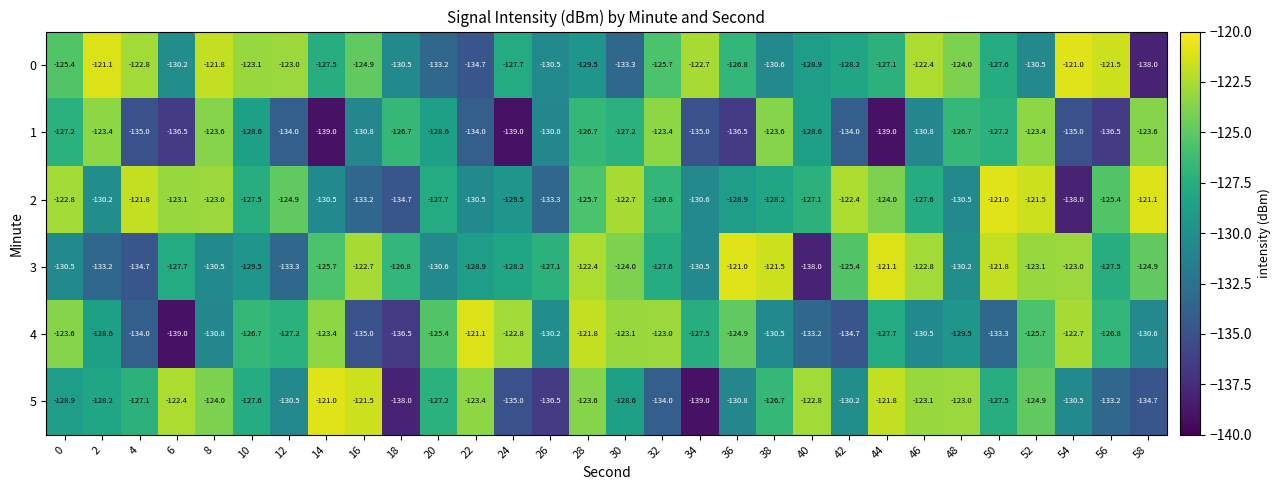

What is the average value of the 5 series?

-128.2